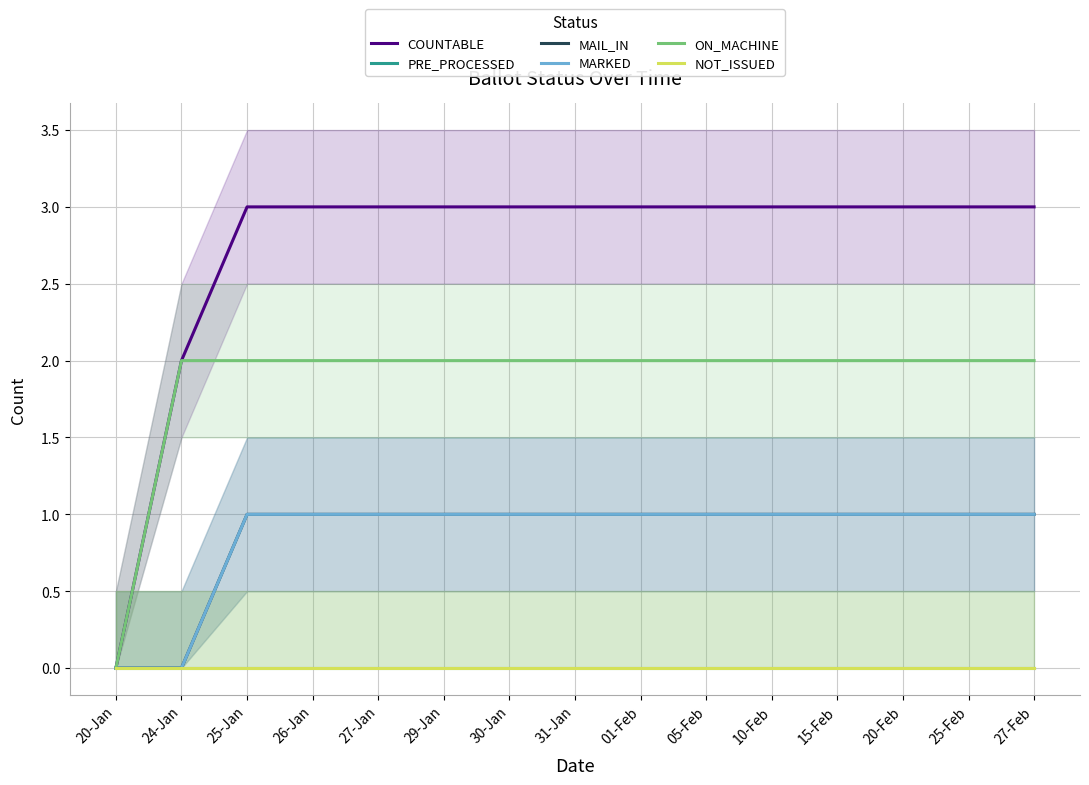

Count the number of categories in the chart.

15